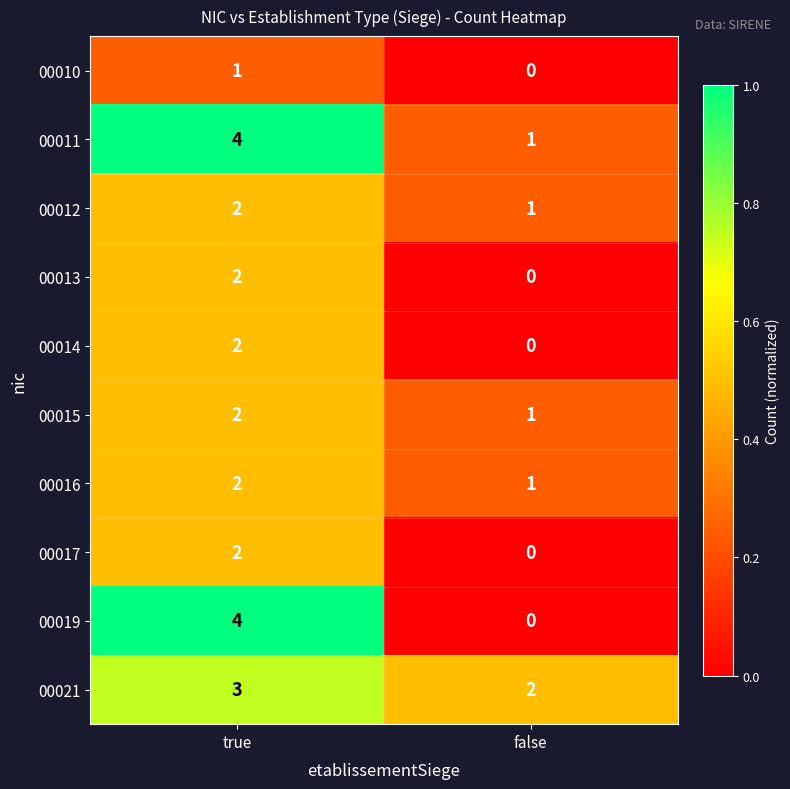

Rank the categories by 00021 value from highest to lowest.

true, false